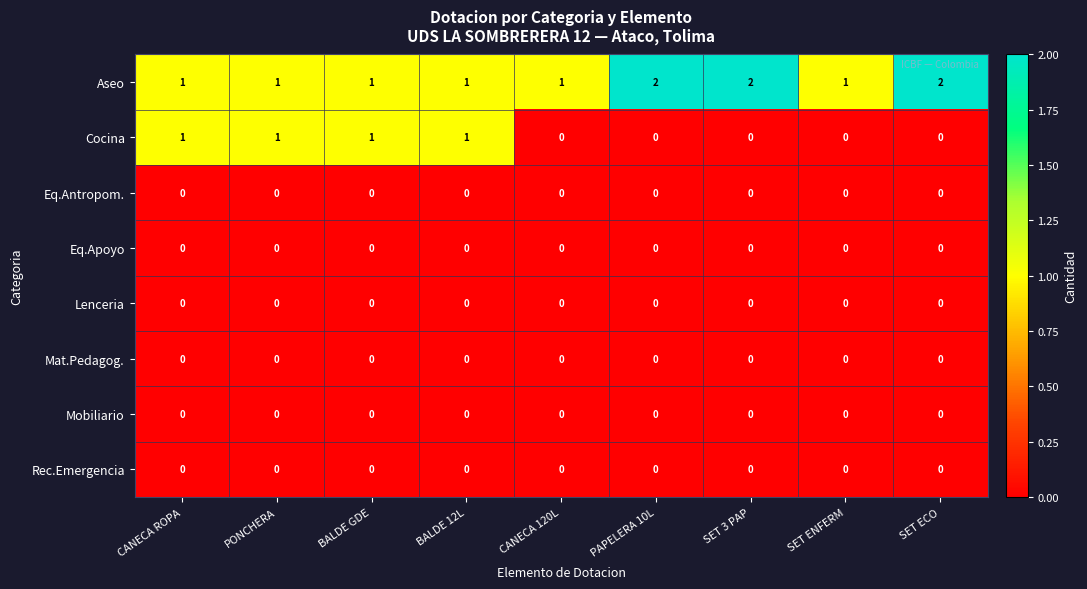

The value of Aseo at SET ECO is 2. True or false?

True